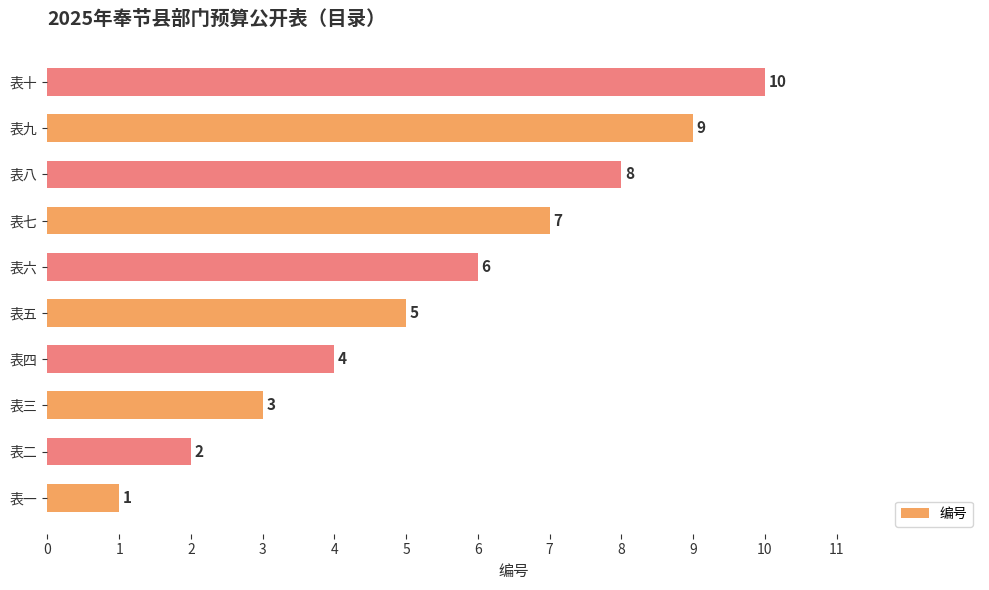

Between 表八 and 表七, which is larger?

表八